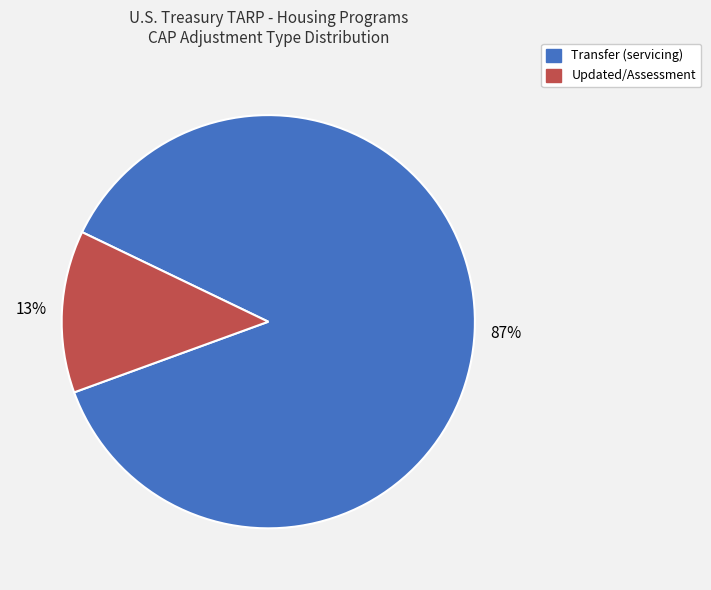

Does any single category account for the majority?

Yes